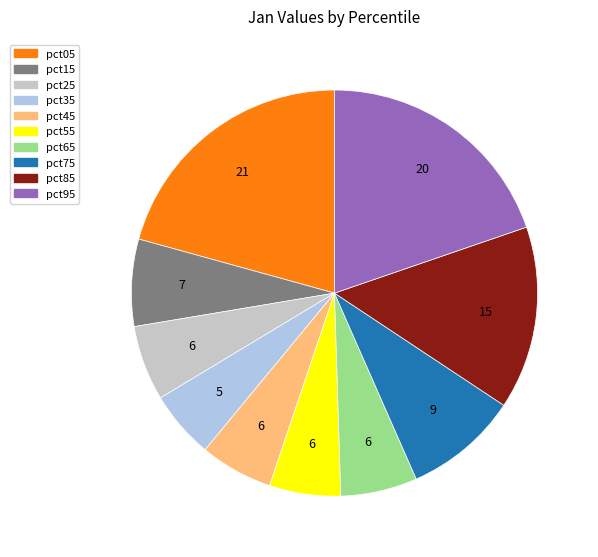

Count the number of slices in the pie.

10